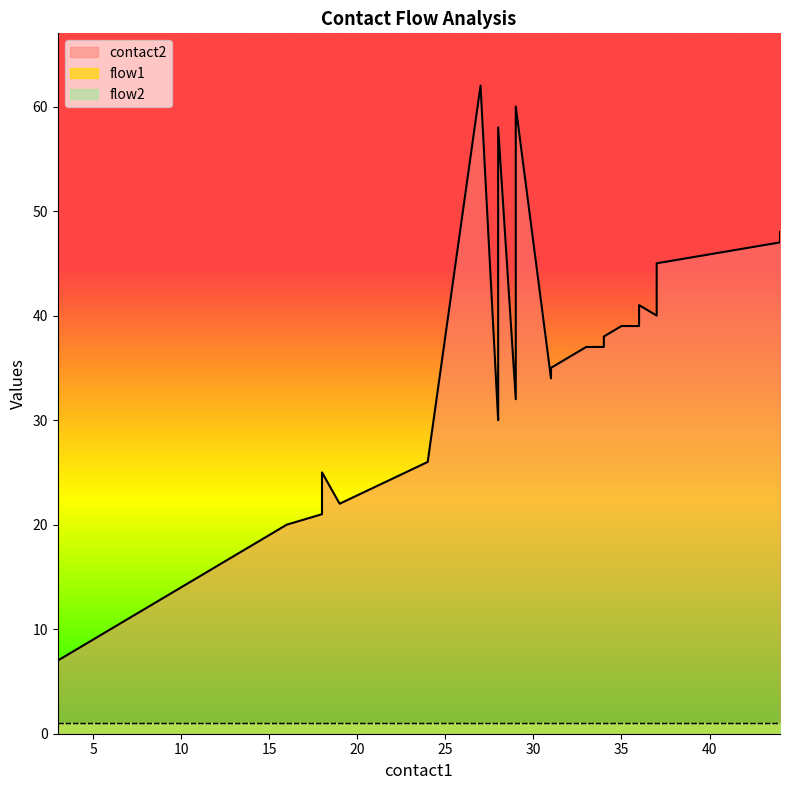

Which series has the largest range (max minus min)?

contact2